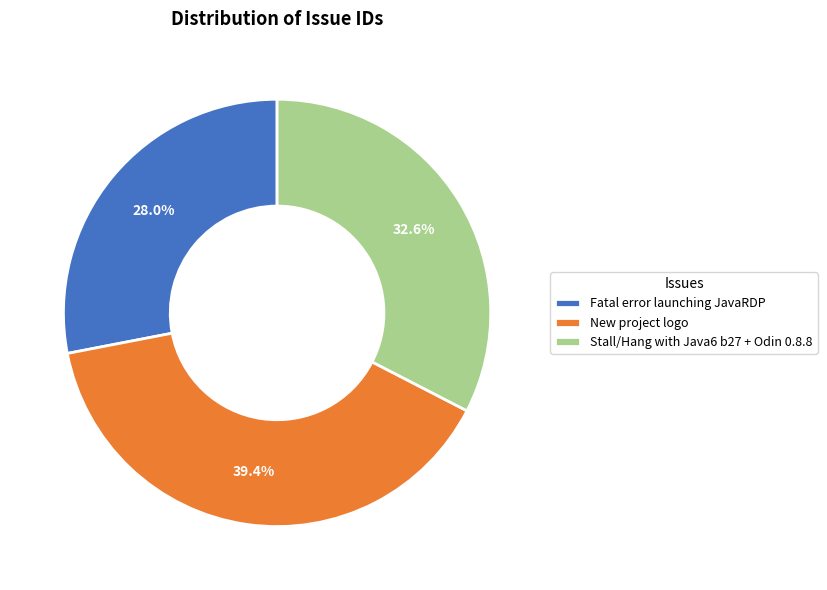

To the nearest percent, what is the difference between the largest and smallest slice percentages?

11%